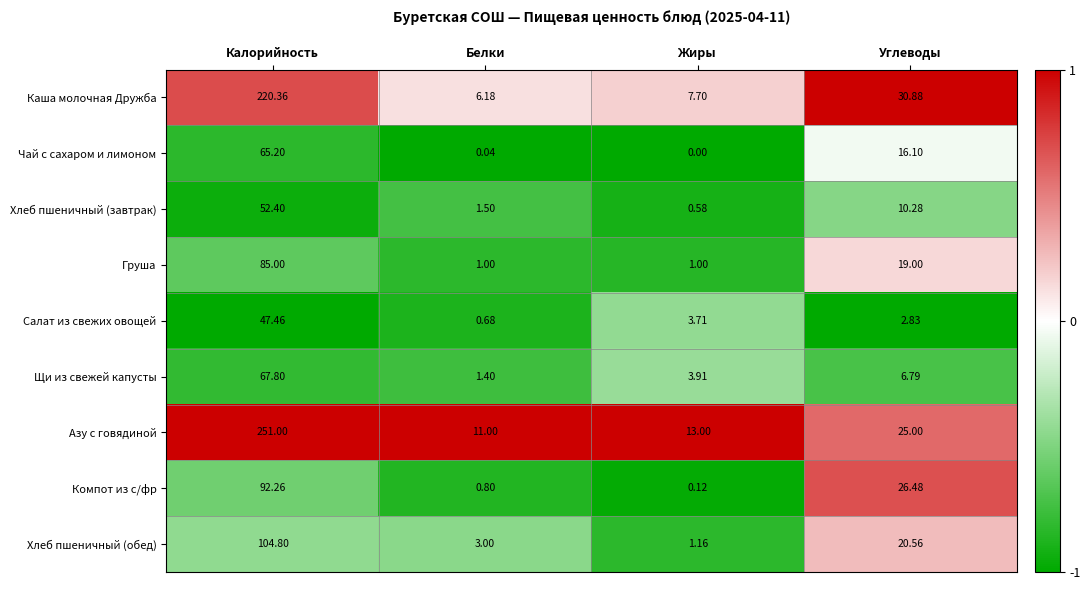

Between Калорийность and Жиры, which series saw the biggest shift?

Азу с говядиной